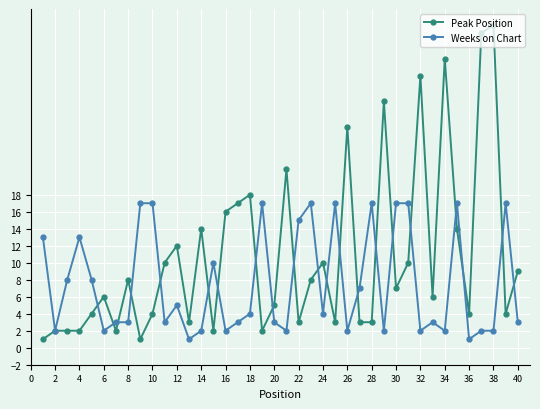

How many data points in Peak Position are less than 7?

20